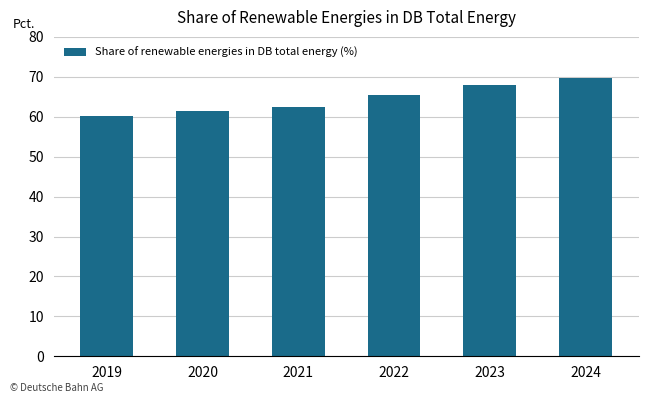

Are the bars horizontal?

No